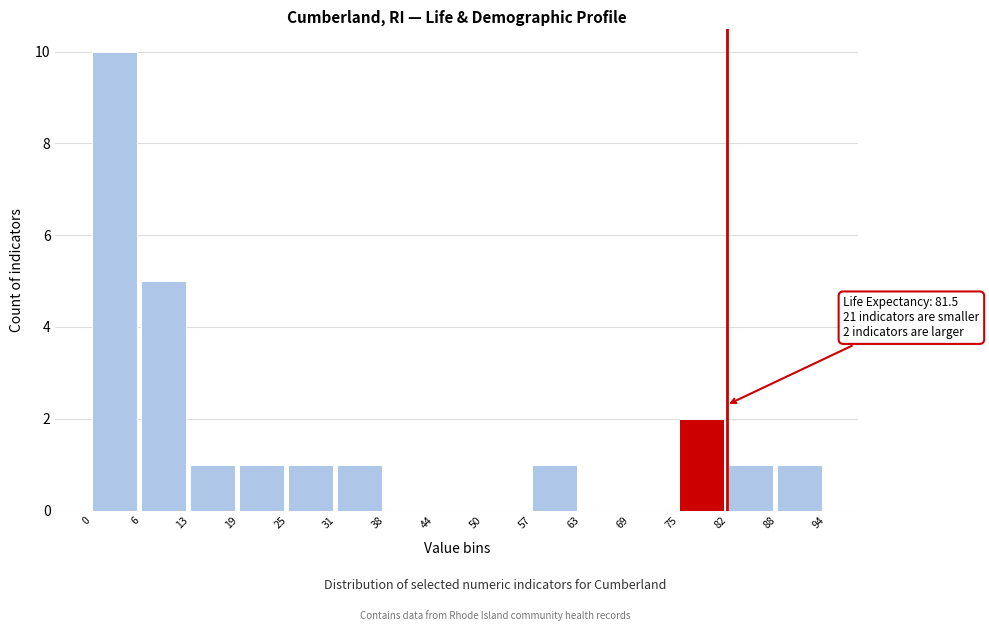

Over which range of the x-axis is the bar tallest?

0 to 6